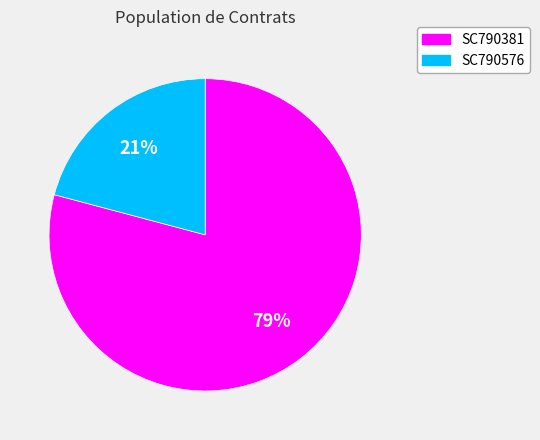

Does SC790381 account for over 50% of the chart?

Yes